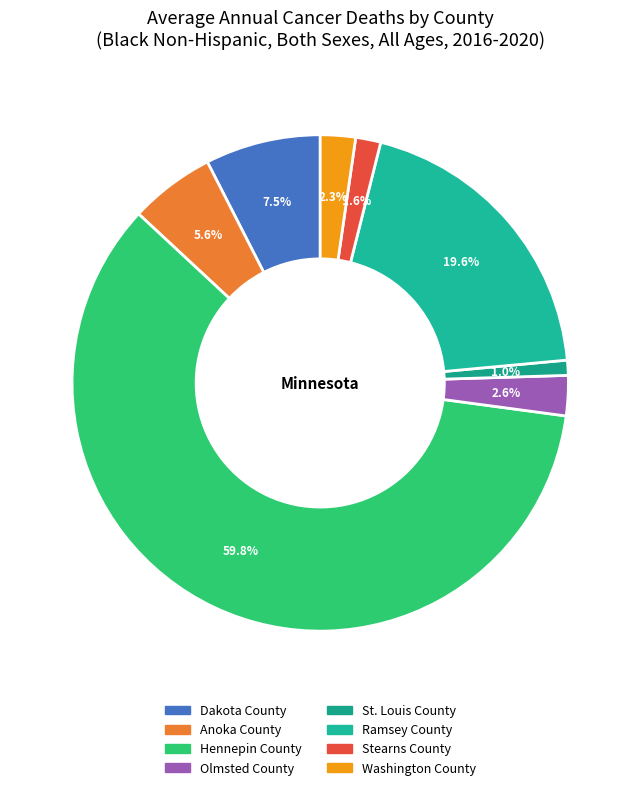

To the nearest percent, what portion does Hennepin County represent?

60%